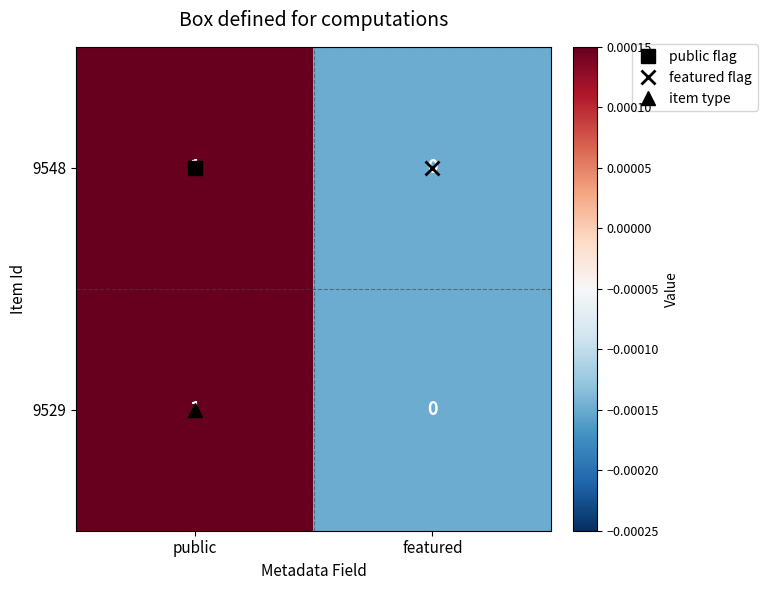

The 9529 series shows 1 at public. True or false?

True